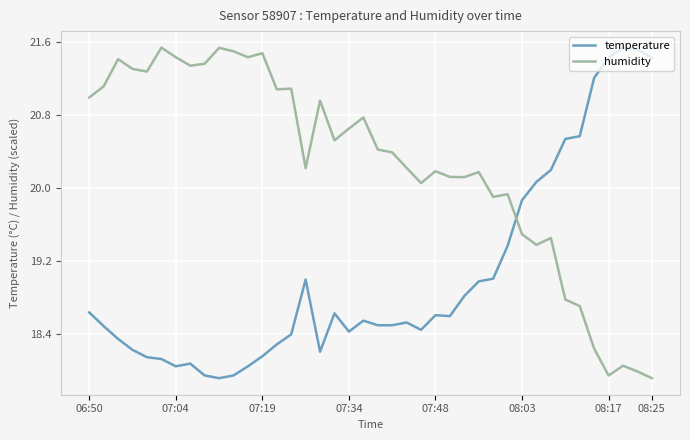

List the series in order of their overall mean, highest first.

humidity, temperature